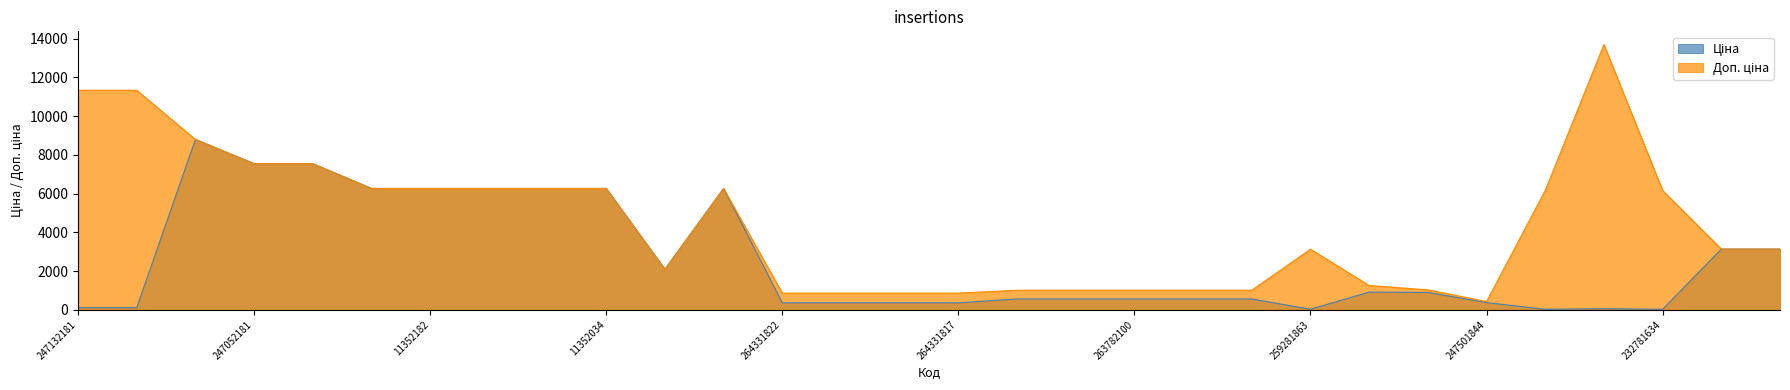

Reading left to right, extract all data points from this chart.

Ціна: 247132181=113.3	247132180=113.3	248922198=8797.6	247052181=7545.9	247052180=7545.9	11352184=6266.7	11352182=6266.7	11352151=6266.7	11352036=6266.7	11352034=6266.7	11351861=2094.3	11352029=6266.7	264331822=362.8	264331820=362.8	264331819=362.8	264331817=362.8	263782102=560.2	263782101=560.2	263782100=560.2	263782096=560.2	263782062=560.2	259281863=31.3	255241844=917.2	247501858=899.5	247501844=373.9	232781676=27.4	232781675=60.9	232781634=27.4	232731677=3136.8	232731676=3136.8
Доп. ціна: 247132181=11334.0	247132180=11334.0	248922198=8797.6	247052181=7545.9	247052180=7545.9	11352184=6266.7	11352182=6266.7	11352151=6266.7	11352036=6266.7	11352034=6266.7	11351861=2094.0	11352029=6266.7	264331822=862.0	264331820=862.0	264331819=862.0	264331817=862.0	263782102=1011.0	263782101=1011.0	263782100=1011.0	263782096=1011.0	263782062=1011.0	259281863=3130.0	255241844=1254.8	247501858=1030.8	247501844=429.0	232781676=6162.0	232781675=13693.5	232781634=6162.0	232731677=3137.0	232731676=3137.0